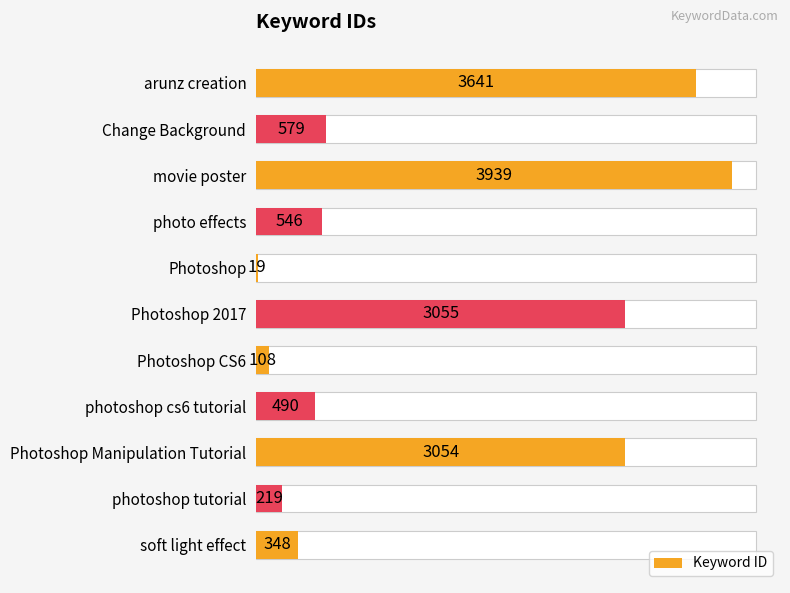

Reading left to right, list all the values displayed in this chart.

0=3641	1=579	2=3939	3=546	4=19	5=3055	6=108	7=490	8=3054	9=219	10=348